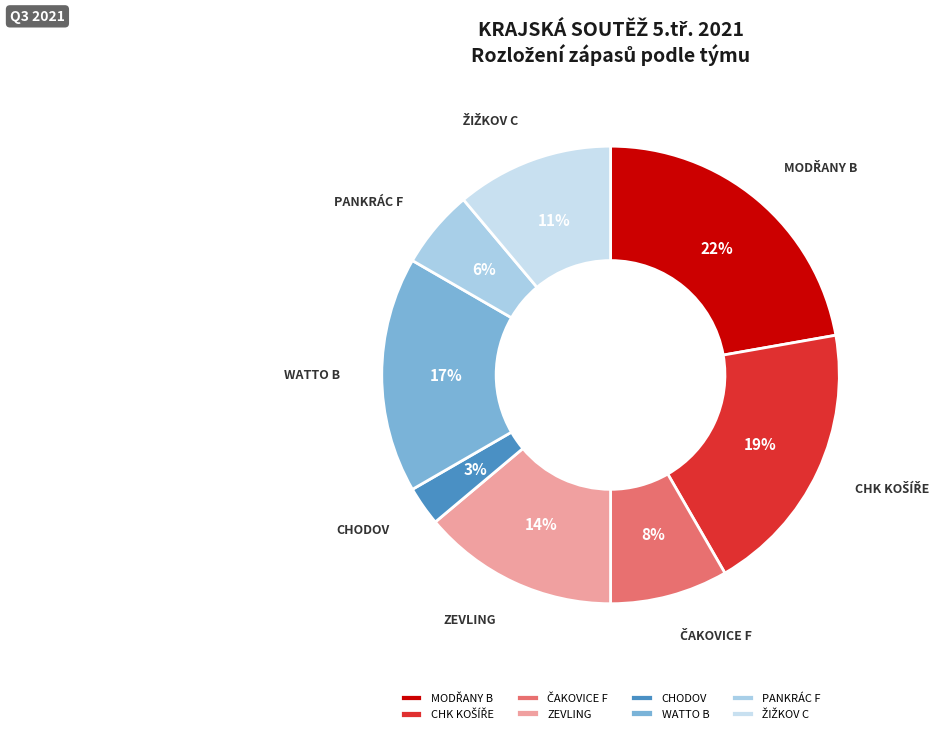

How many slices are in this pie chart?

8